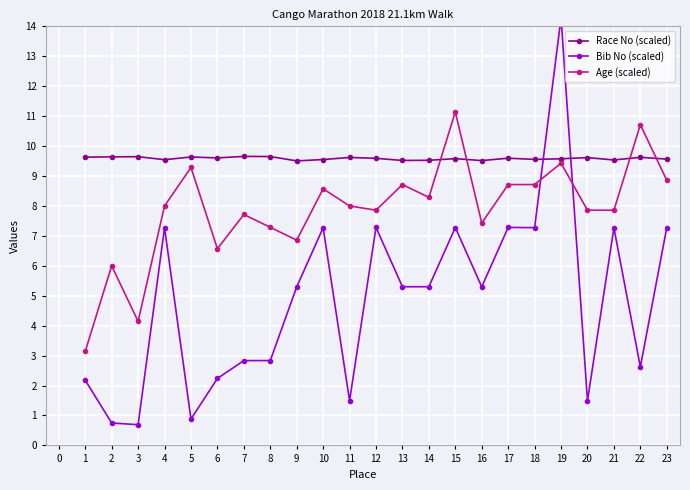

Is it true that Age (scaled) equals 14.9 at 10?

False